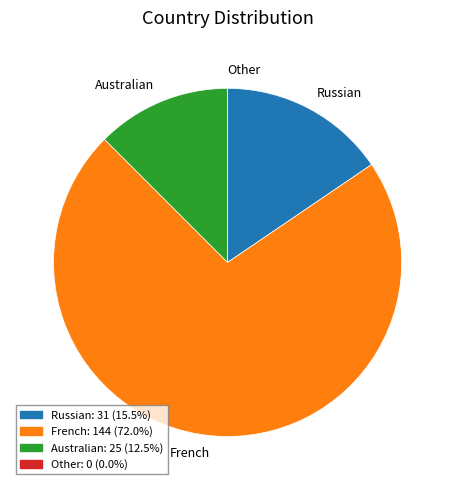

Does any single category account for the majority?

Yes